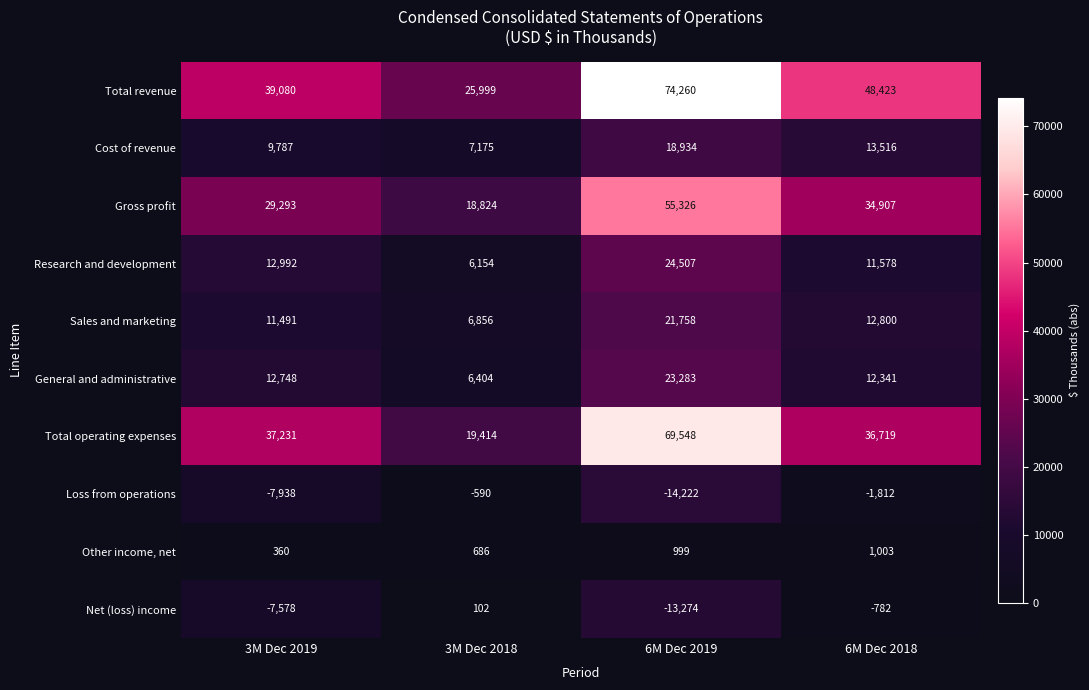

Which category has the highest value across all series?

6M Dec 2019